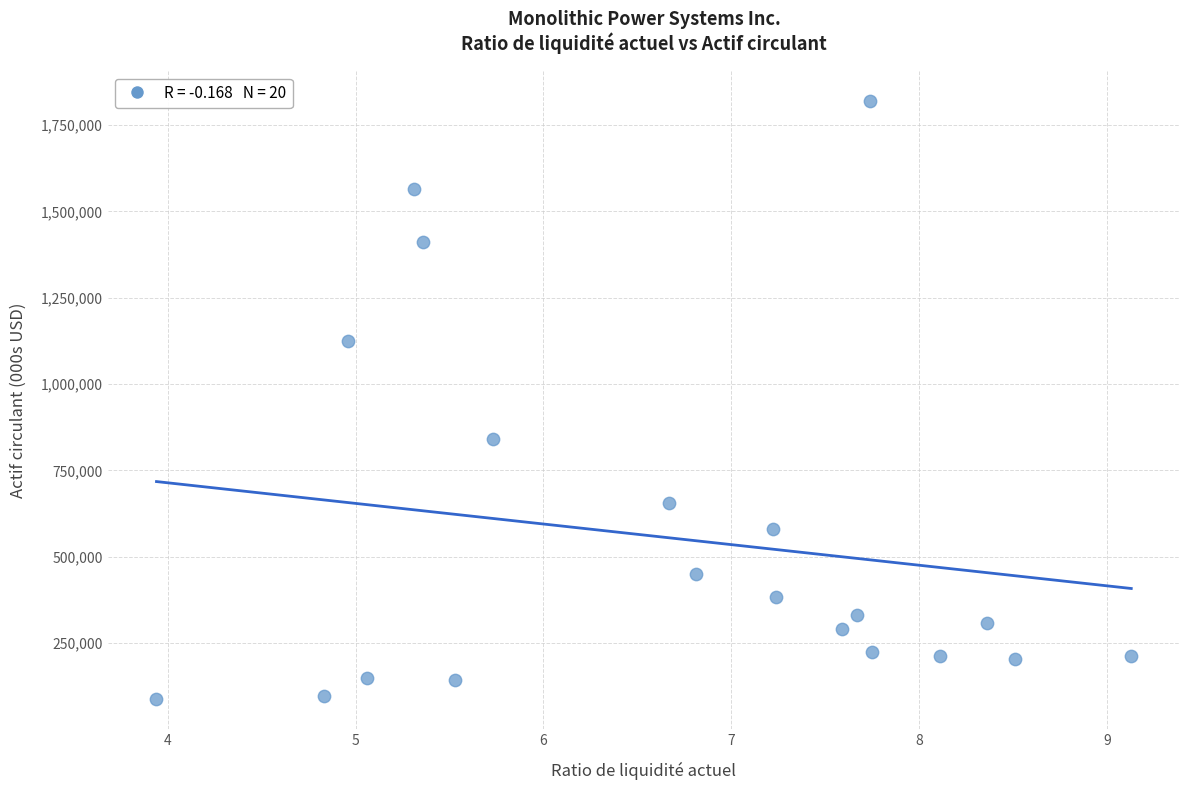

What is the range of Y values (max minus min)?

1731782